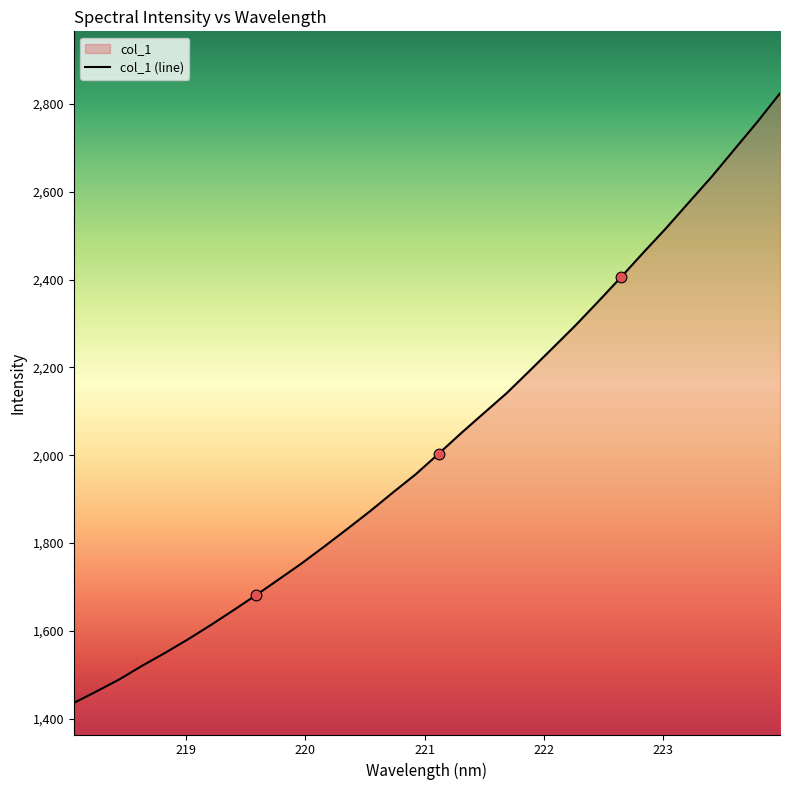

What is the change in value from 222.6447 to 223.9802?

+419.5